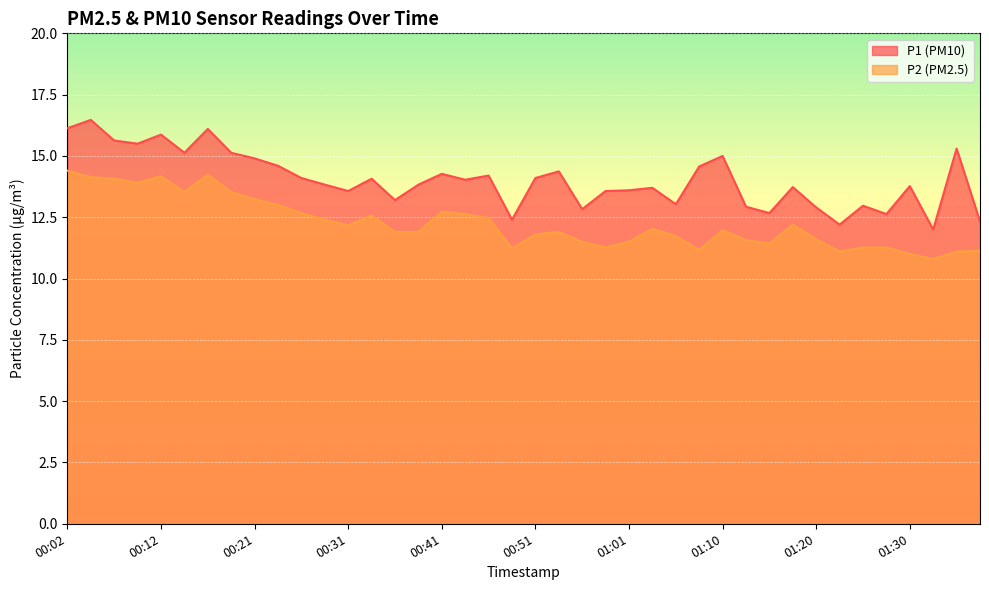

Rank the series by their maximum value, from highest to lowest.

P1 (PM10), P2 (PM2.5)